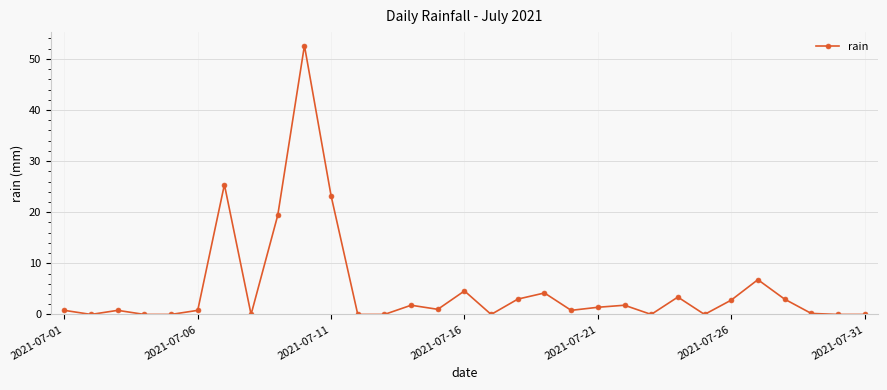

True or false: the data has more than 1 interior local peaks.

True